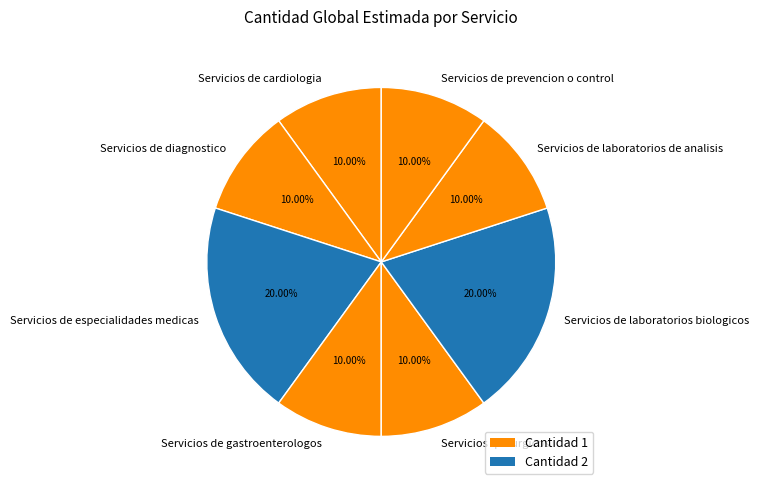

Does Servicios de laboratorios biologicos represent more than half of the total?

No